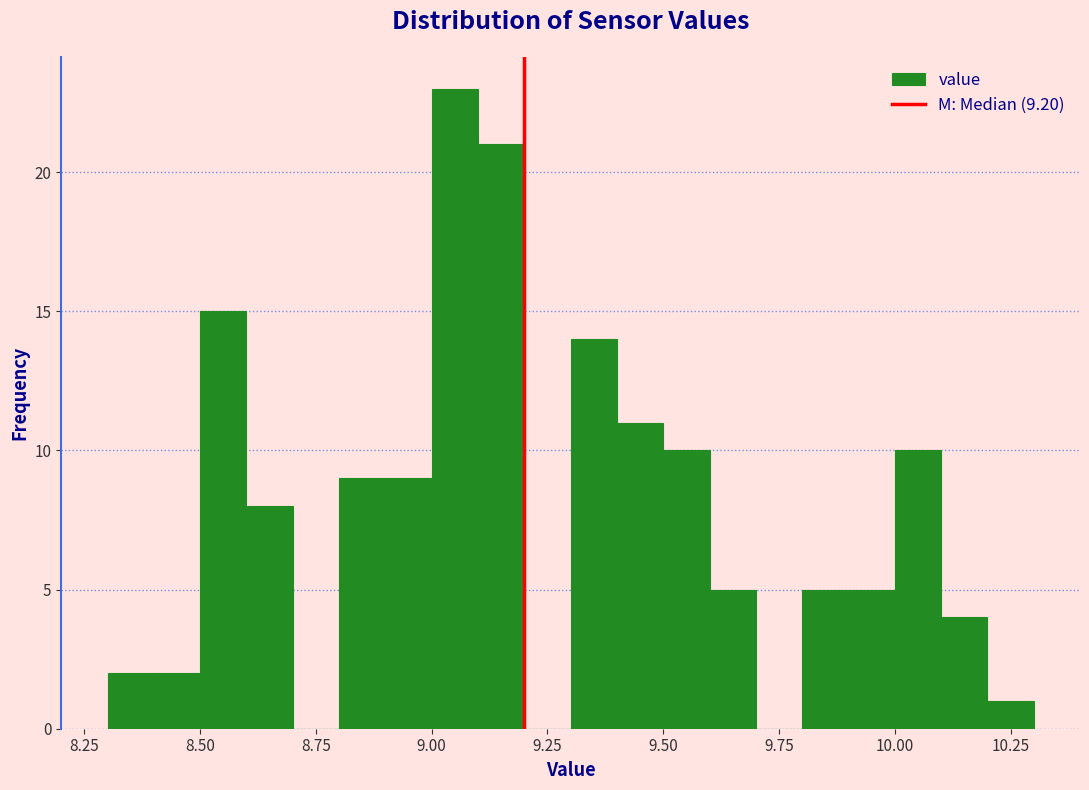

Around what value on the x-axis is the tallest bar? Give the approximate position of its centre, as read against the axis.

9.05